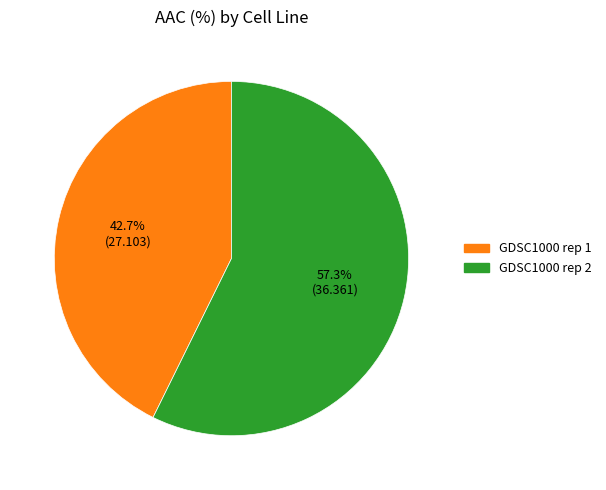

How many slices are in this pie chart?

2